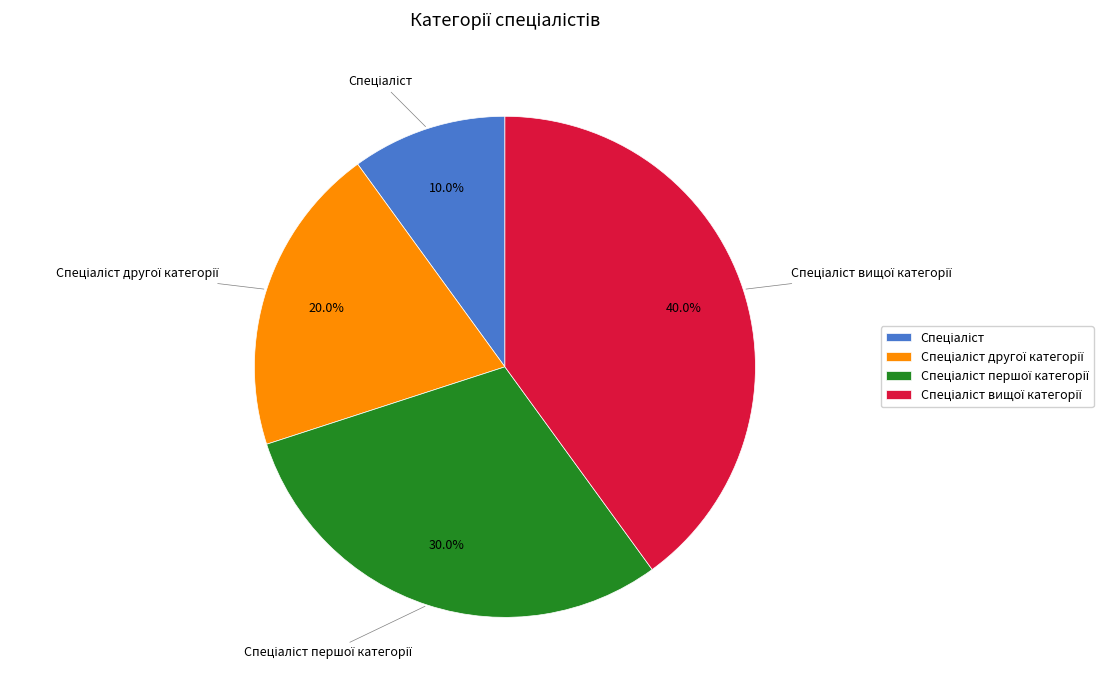

Count the number of slices in the pie.

4